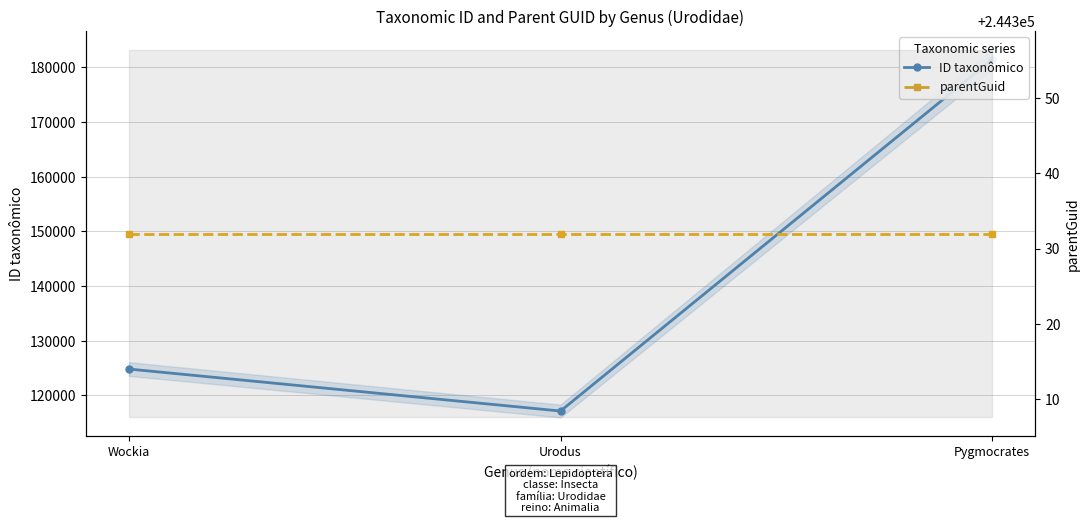

What is the smallest value displayed?

117157